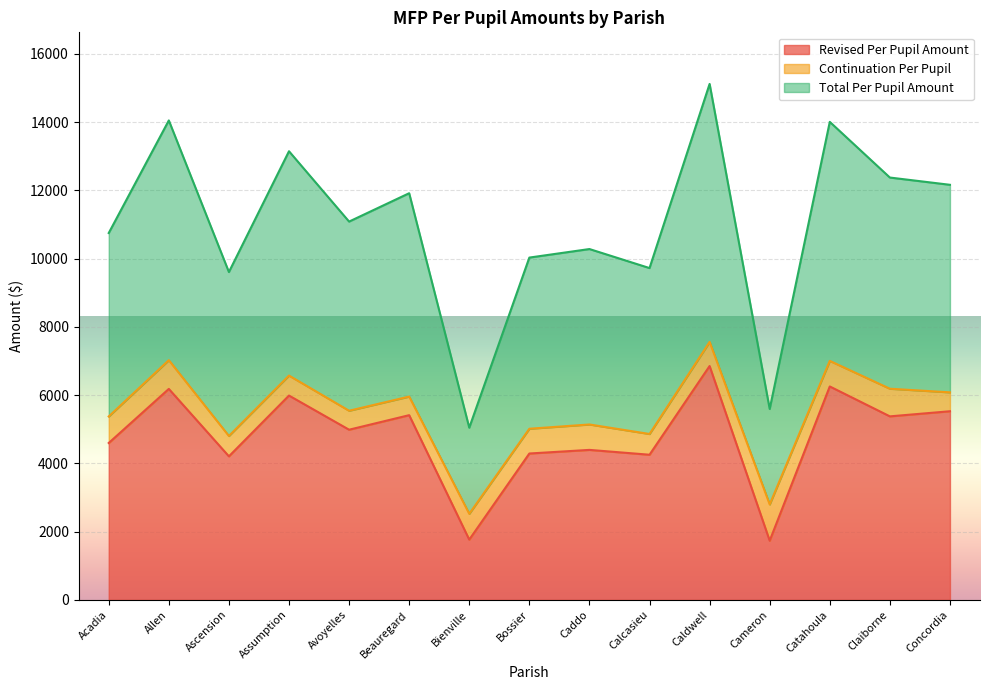

List the labels in order of Revised Per Pupil Amount value, smallest first.

Cameron, Bienville, Ascension, Calcasieu, Bossier, Caddo, Acadia, Avoyelles, Claiborne, Beauregard, Concordia, Assumption, Allen, Catahoula, Caldwell